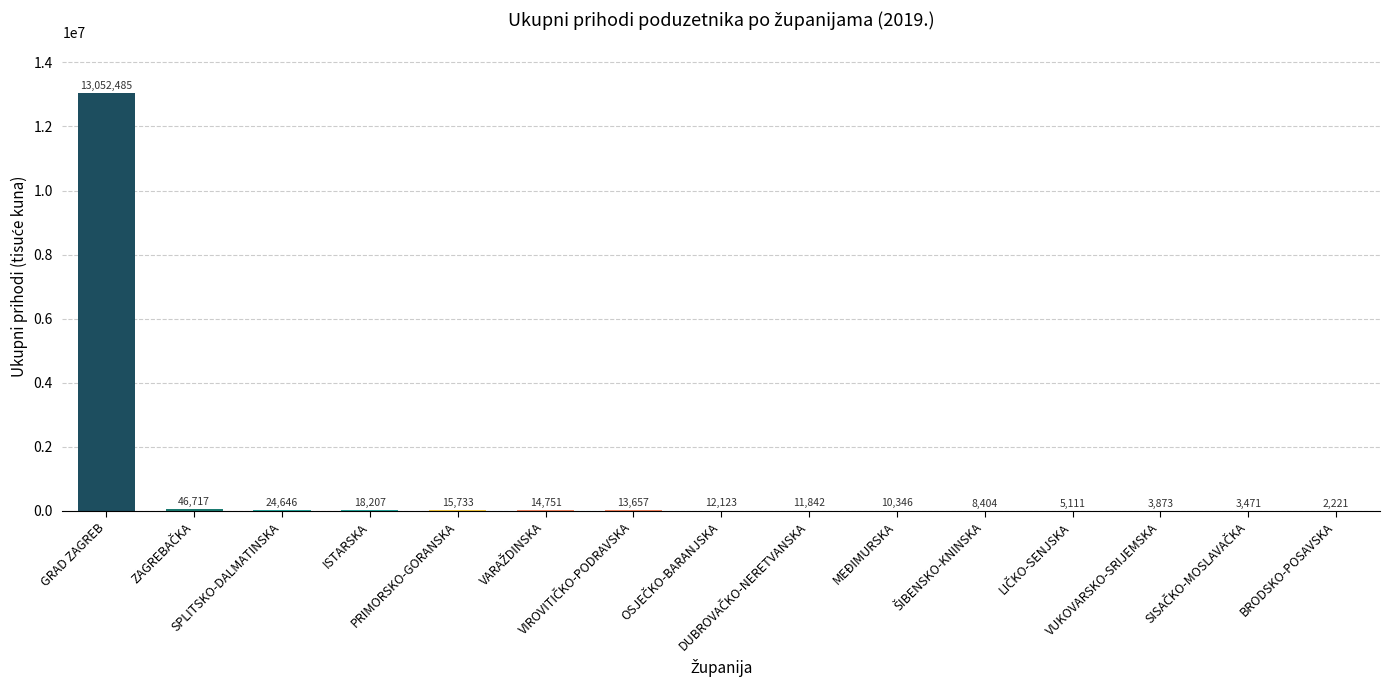

What is the greatest value displayed?

13052484.7